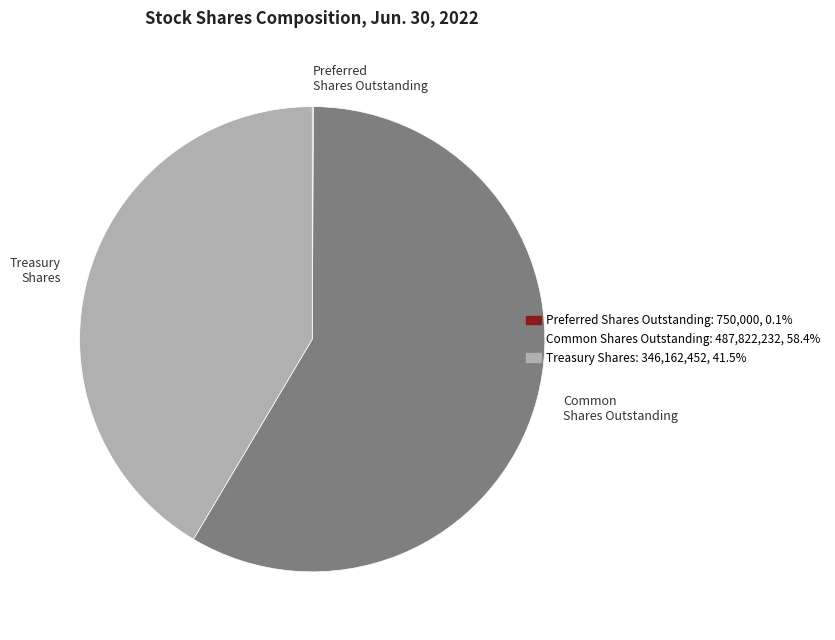

Does any single category account for the majority?

Yes